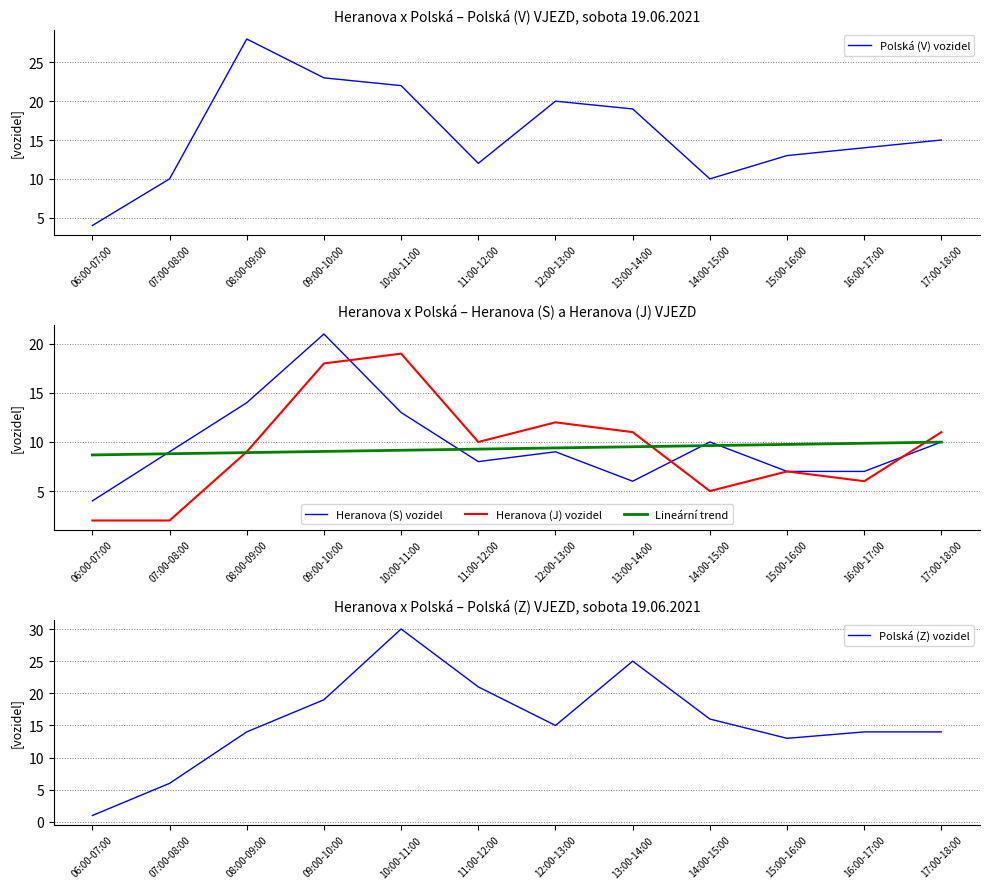

True or false: Polská (V) vozidel and Heranova (S) vozidel cross at least once.

False